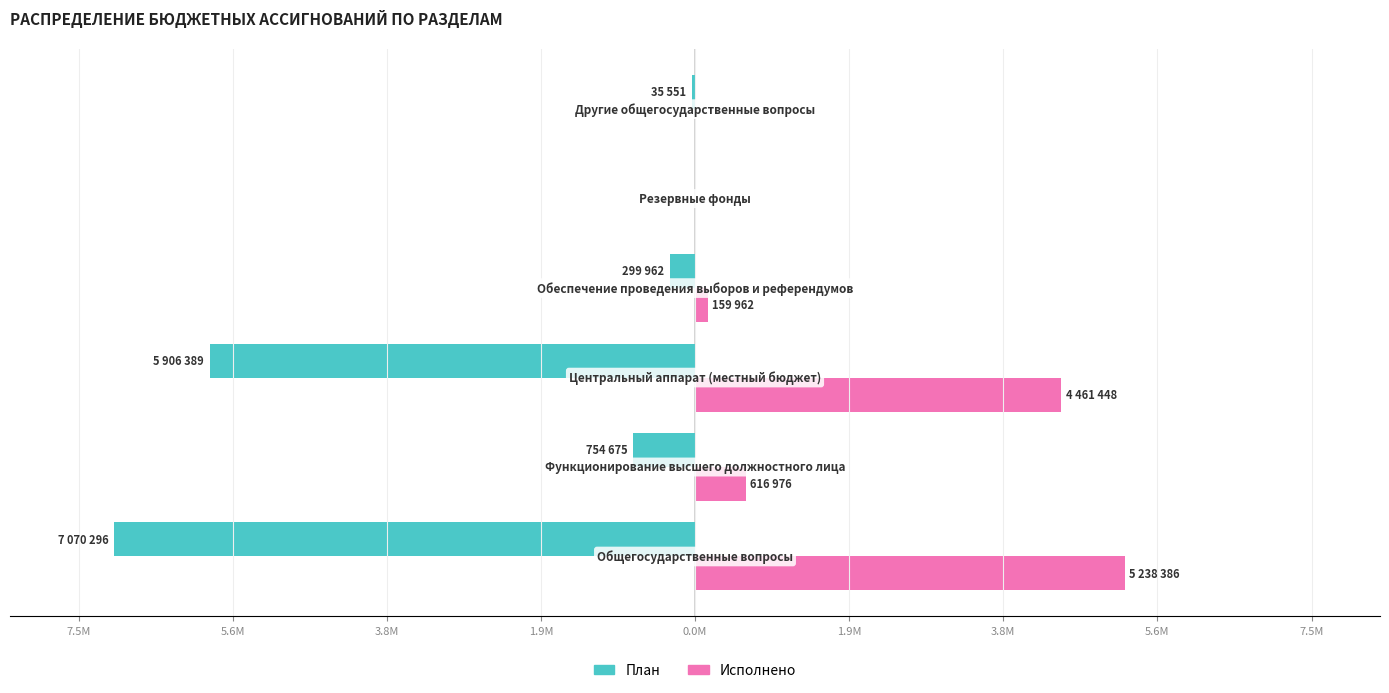

What are all the series names shown in the legend?

План, Исполнено